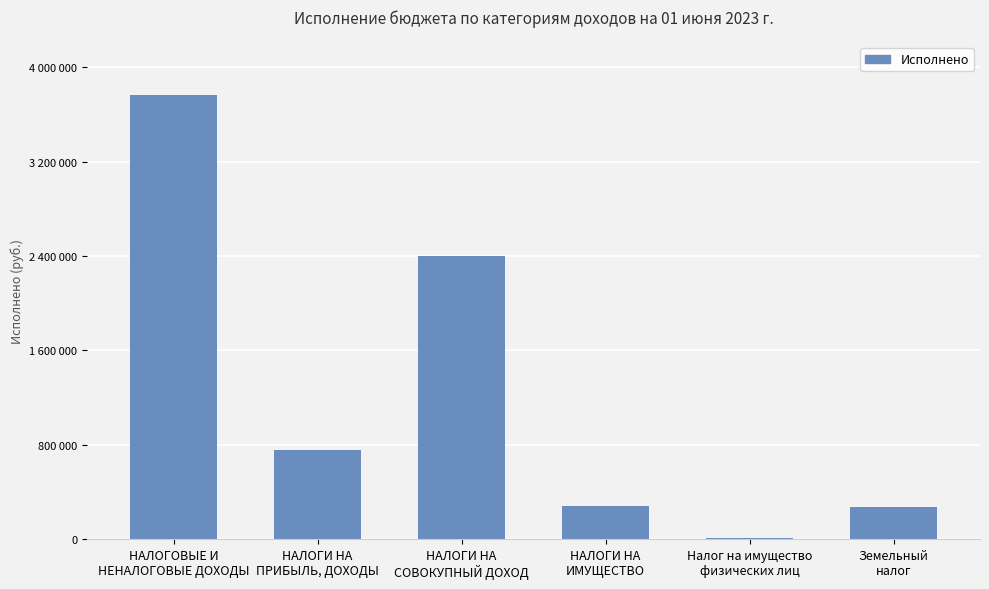

Read the value at НАЛОГИ НА
ПРИБЫЛЬ, ДОХОДЫ.

757276.8